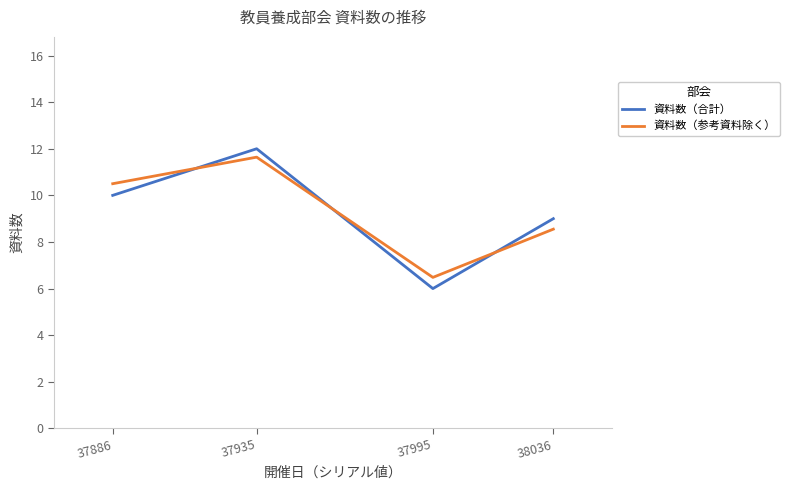

What is the spread (max minus min) of values at 37886?

0.5